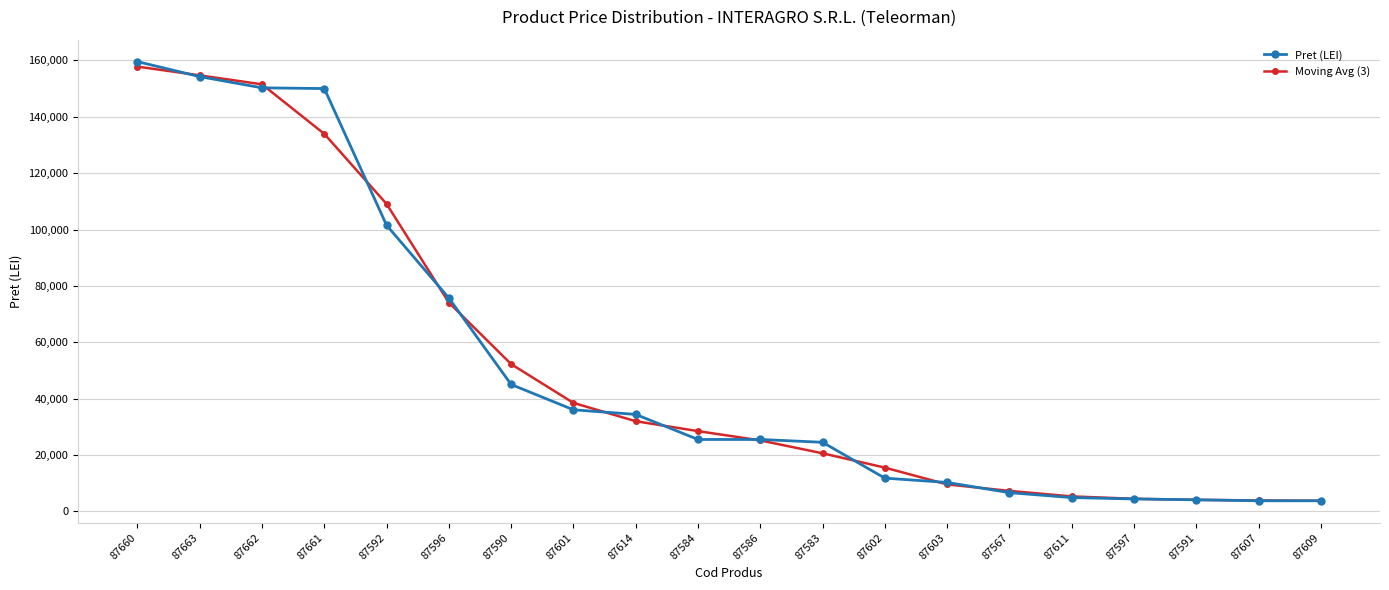

True or false: Moving Avg (3) has a value of 71952.5 at 87662.

False